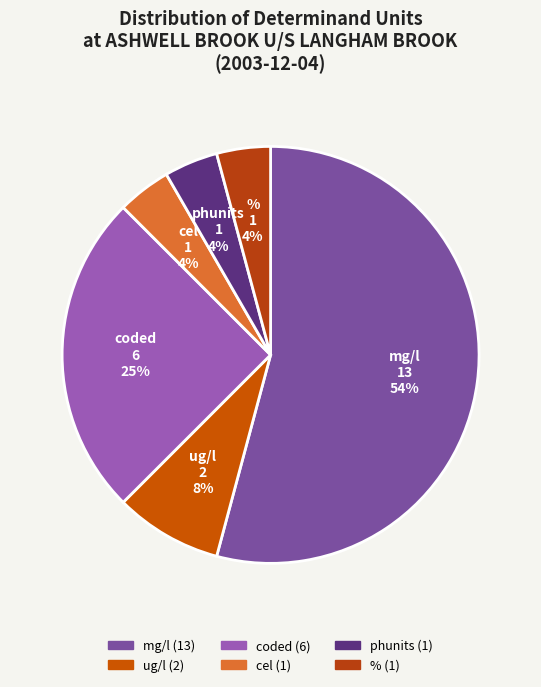

How many slices are in this pie chart?

6